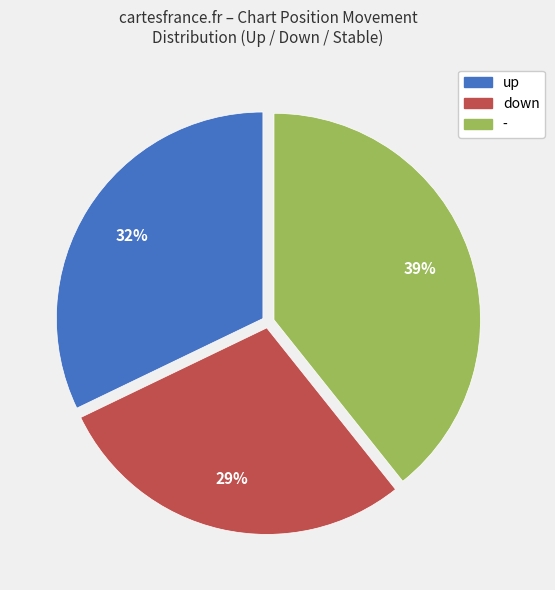

Is it true that - is 39% of the pie?

True